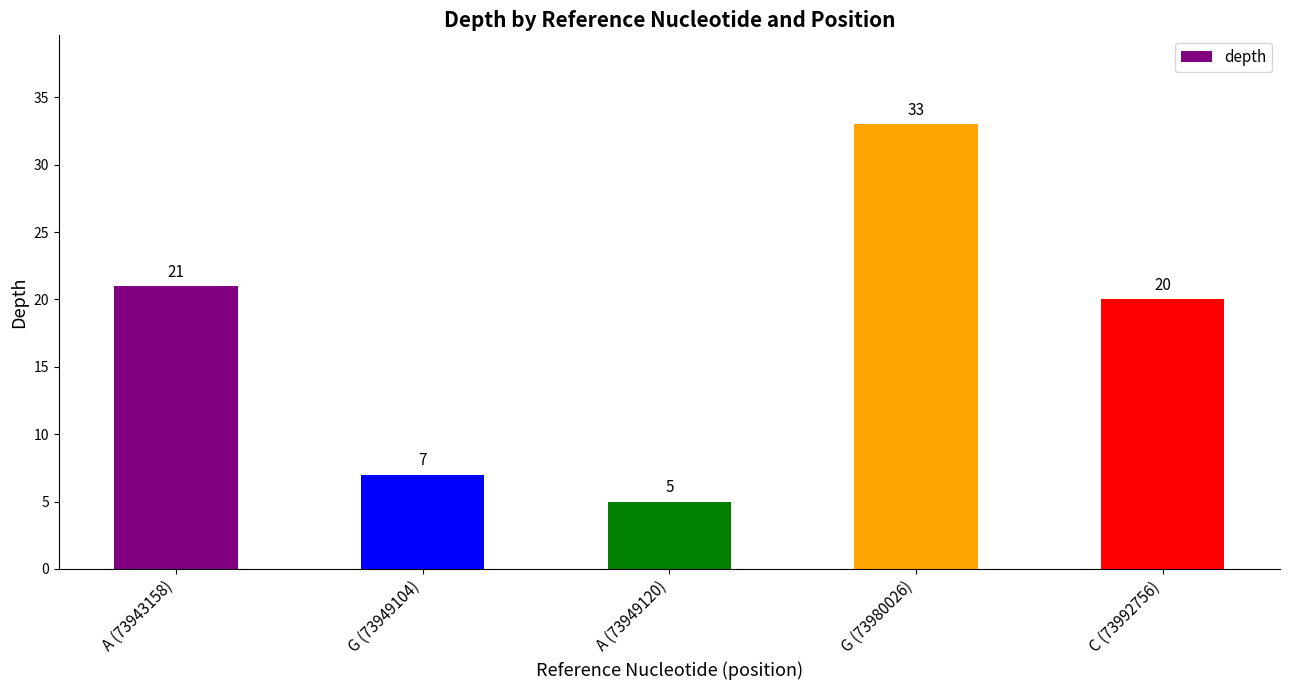

At which label is the value closest to 19?

C (73992756)